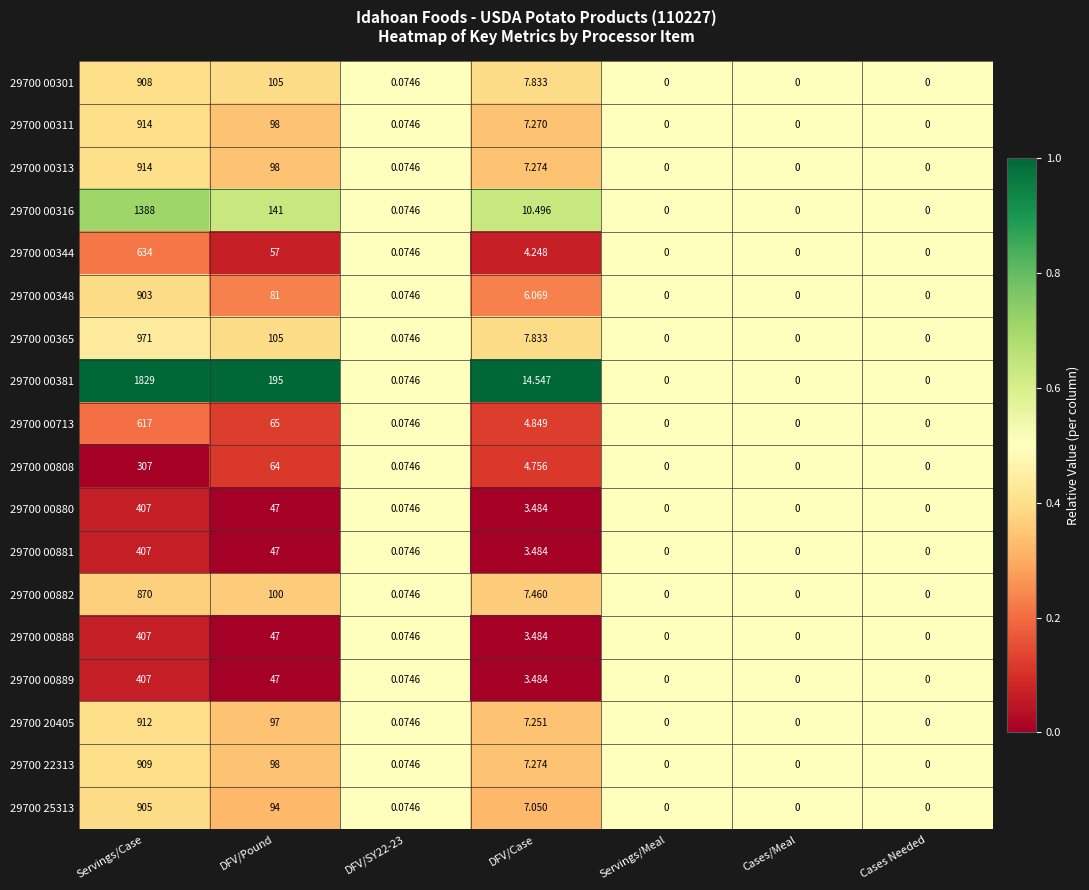

How many values in 29700 00311 are above zero?

4